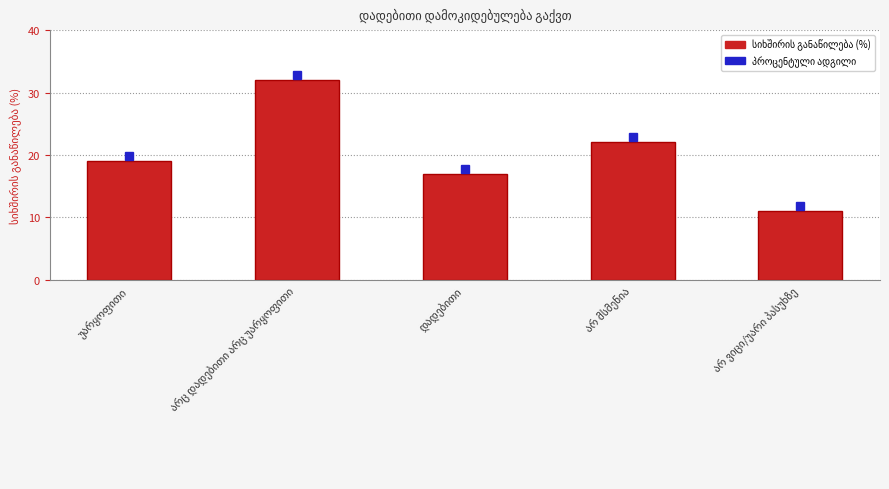

What is the difference between the second highest and second lowest values?

5